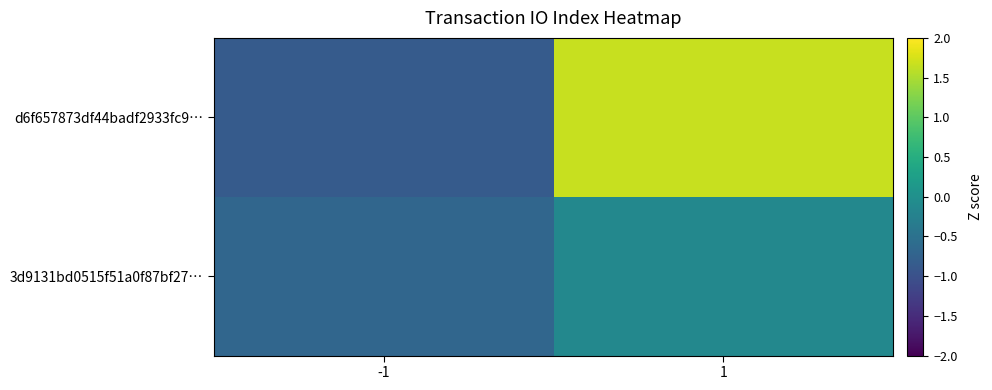

Rank the series at 1 from lowest to highest value.

3d9131bd0515f51a0f87bf27…, d6f657873df44badf2933fc9…